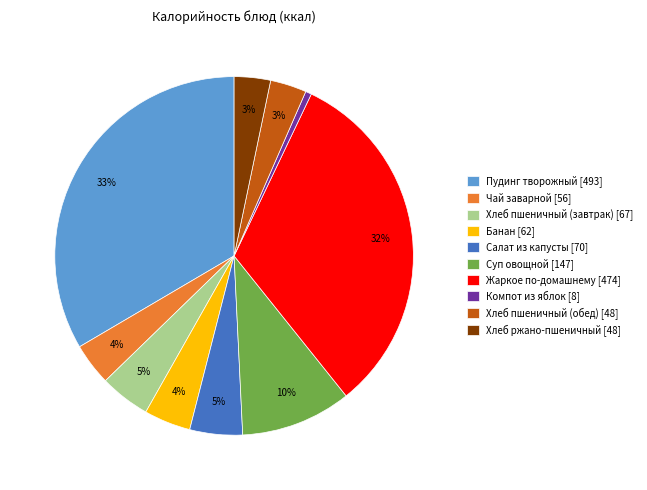

To the nearest percent, what is the difference between the Салат из капусты and Компот из яблок slice percentages?

4%